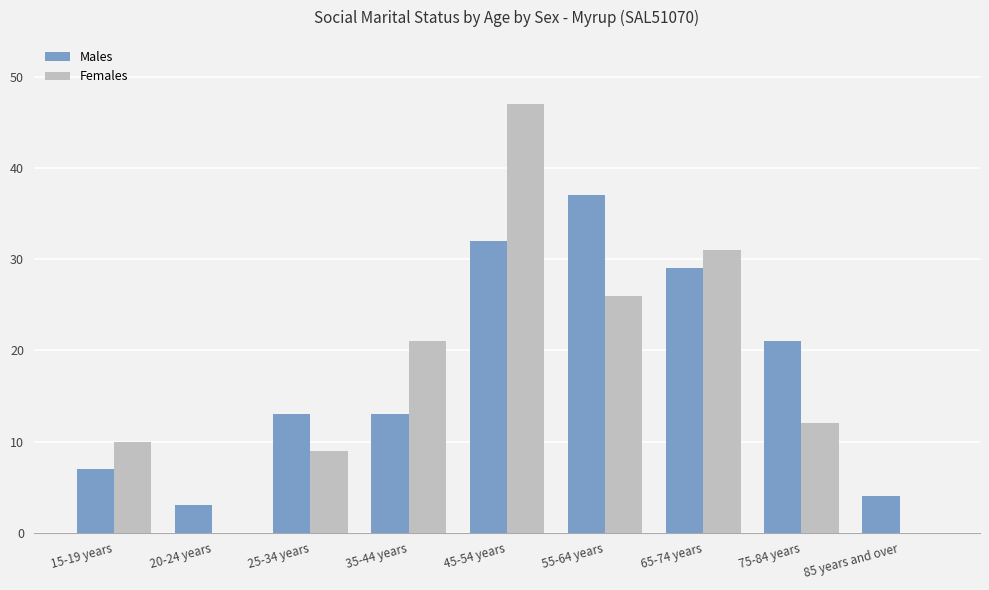

The value of Males at 55-64 years is 57. True or false?

False